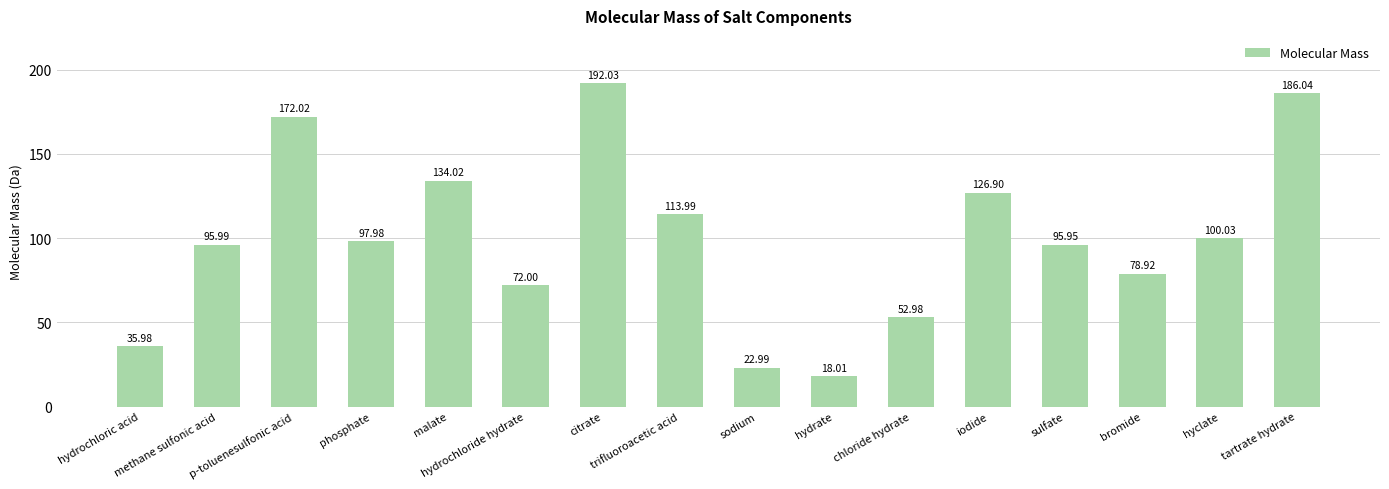

What is the approximate value at sulfate?

96.0